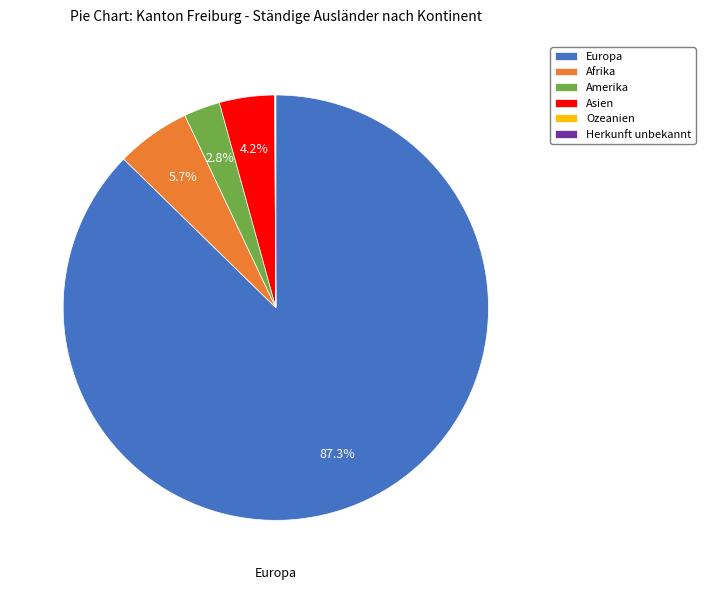

Which slice is the largest?

Europa